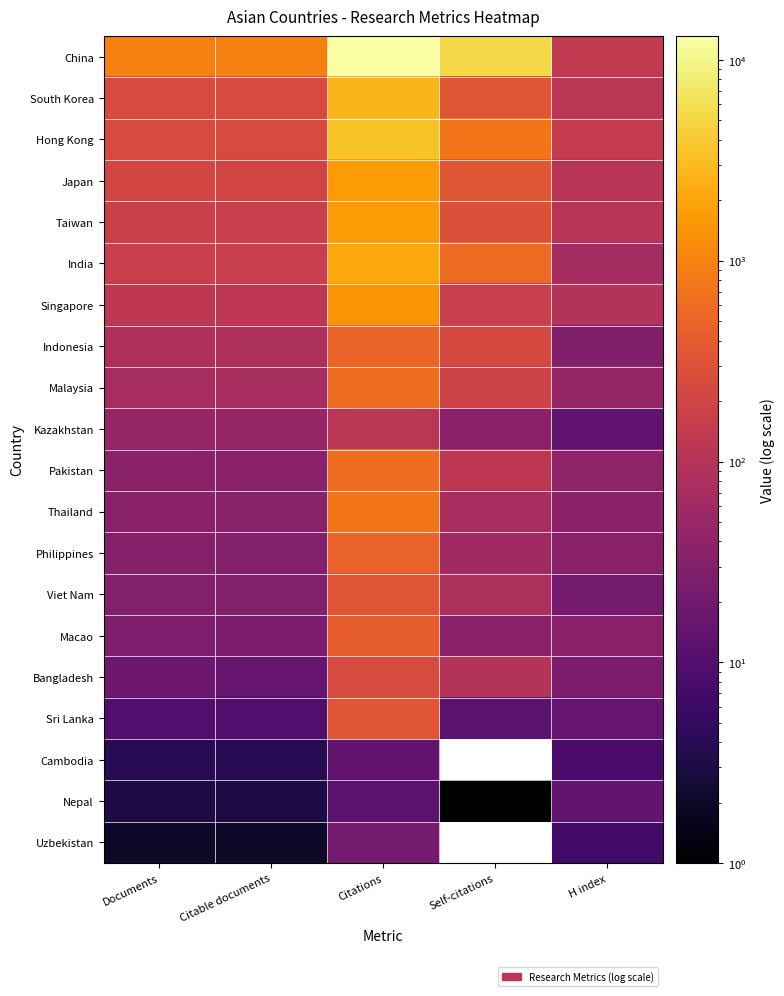

At H index, list the series in order from largest to smallest.

Hong Kong, China, South Korea, Taiwan, Japan, Singapore, India, Malaysia, Pakistan, Thailand, Philippines, Macao, Indonesia, Bangladesh, Viet Nam, Sri Lanka, Nepal, Kazakhstan, Cambodia, Uzbekistan